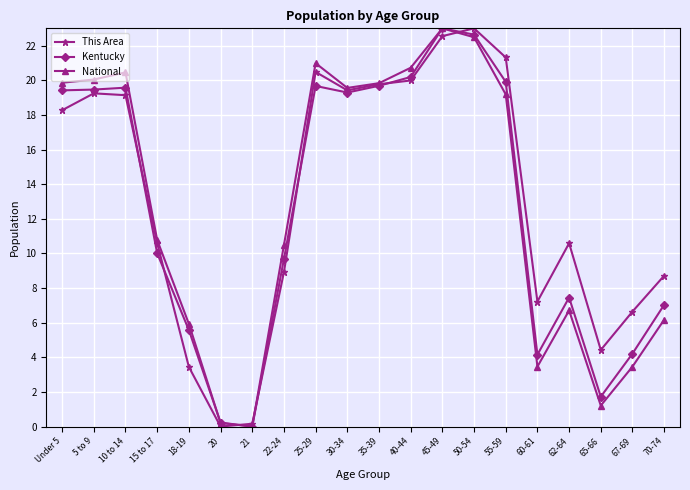

Which series has the largest total across all categories?

This Area